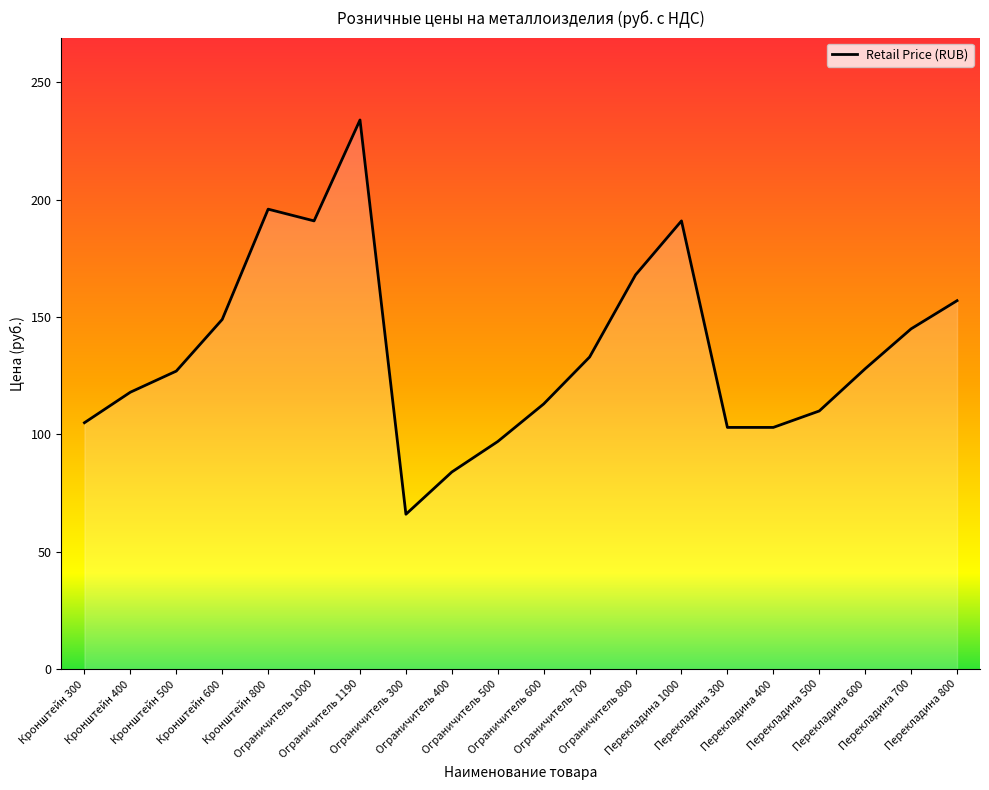

How many values are below 128?

10